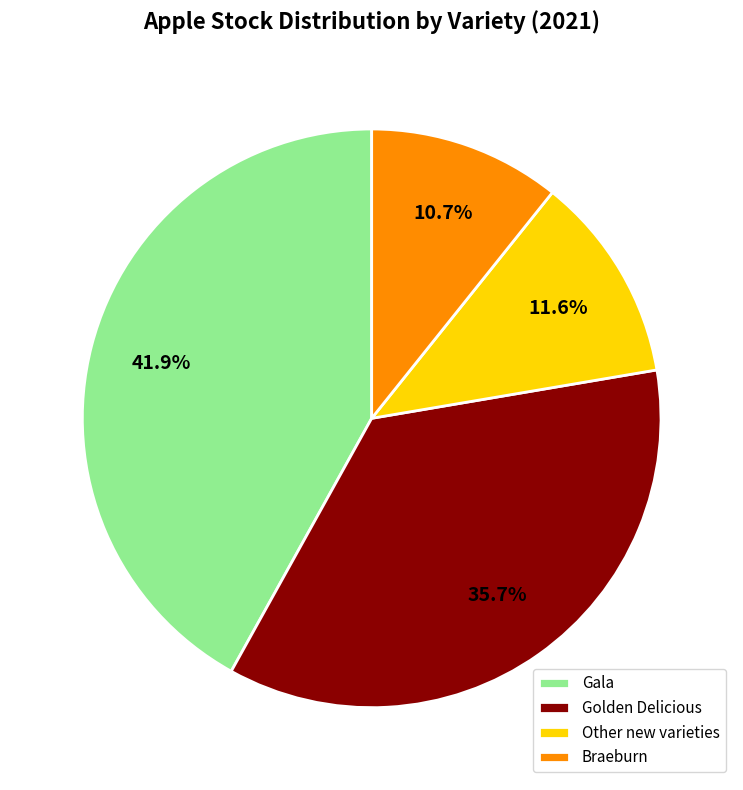

Rank the categories by value from lowest to highest.

Braeburn, Other new varieties, Golden Delicious, Gala